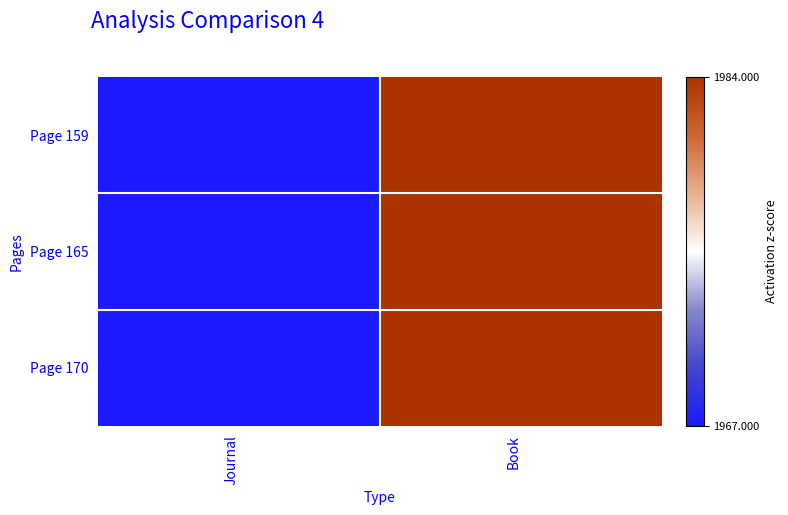

Reading left to right, extract all data points from this chart.

Page 159: Journal=1967	Book=1984
Page 165: Journal=1967	Book=1984
Page 170: Journal=1967	Book=1984